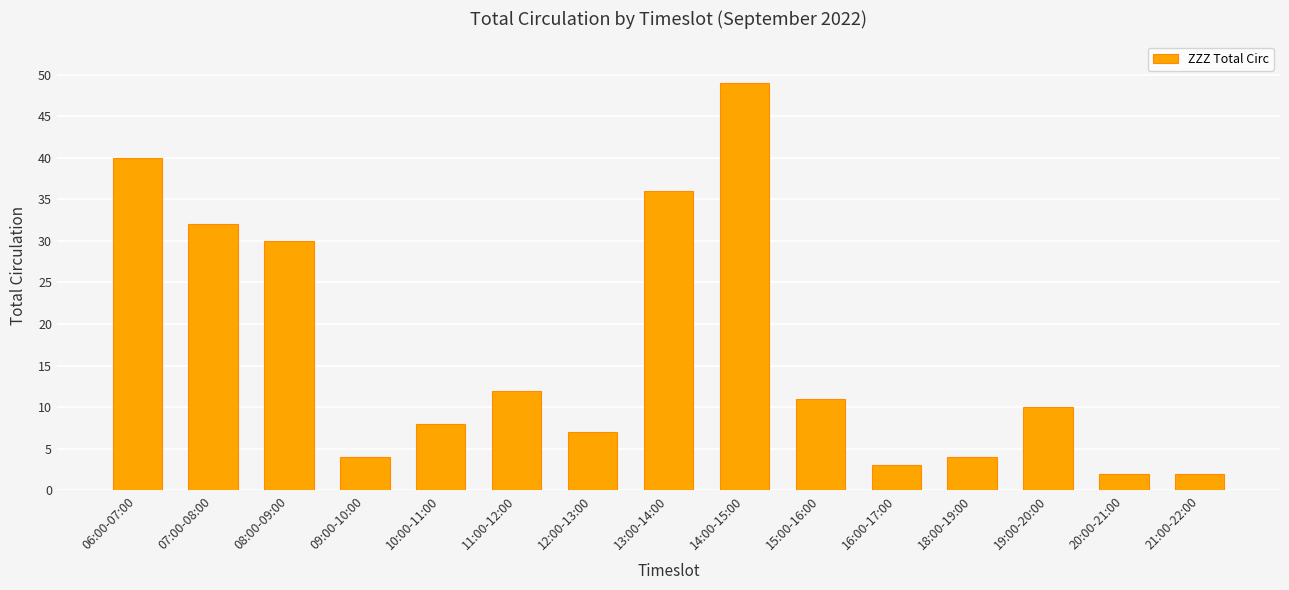

What is the minimum value shown in the chart?

2